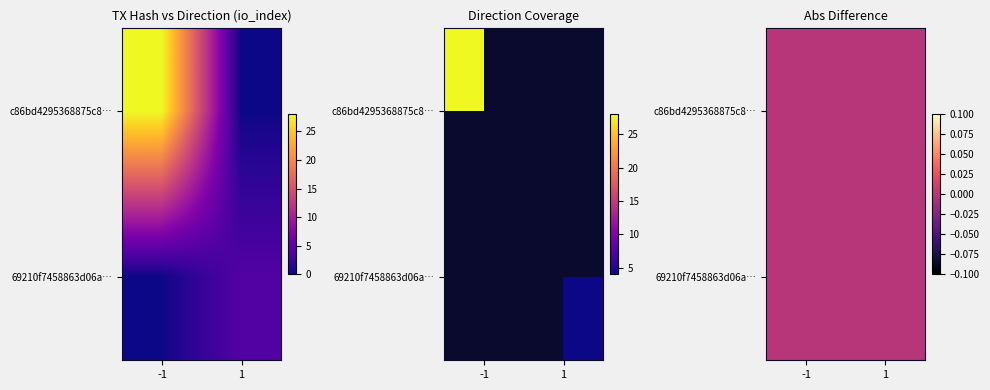

Is it true that 69210f7458863d06a5cba3bb0919cd91467c62a equals 4 at io_index?

True